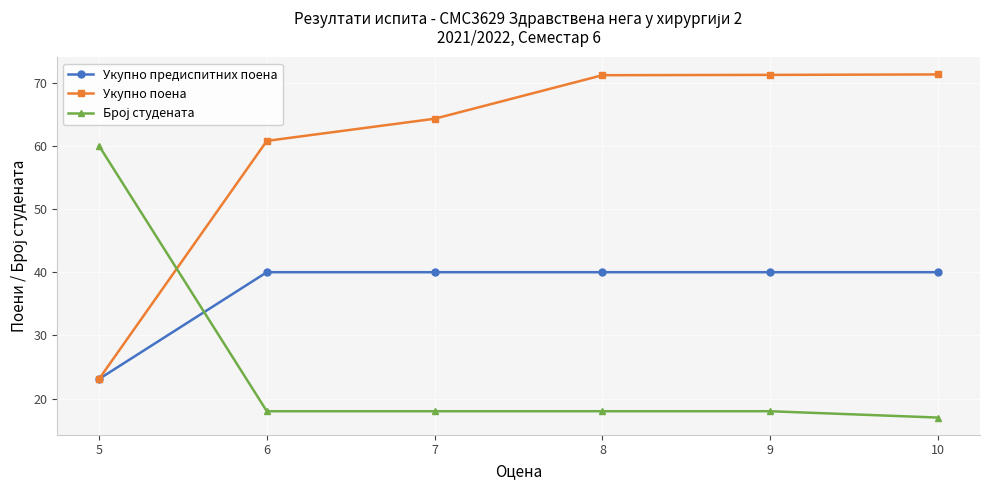

What value does the Укупно поена series have at 7?

64.3